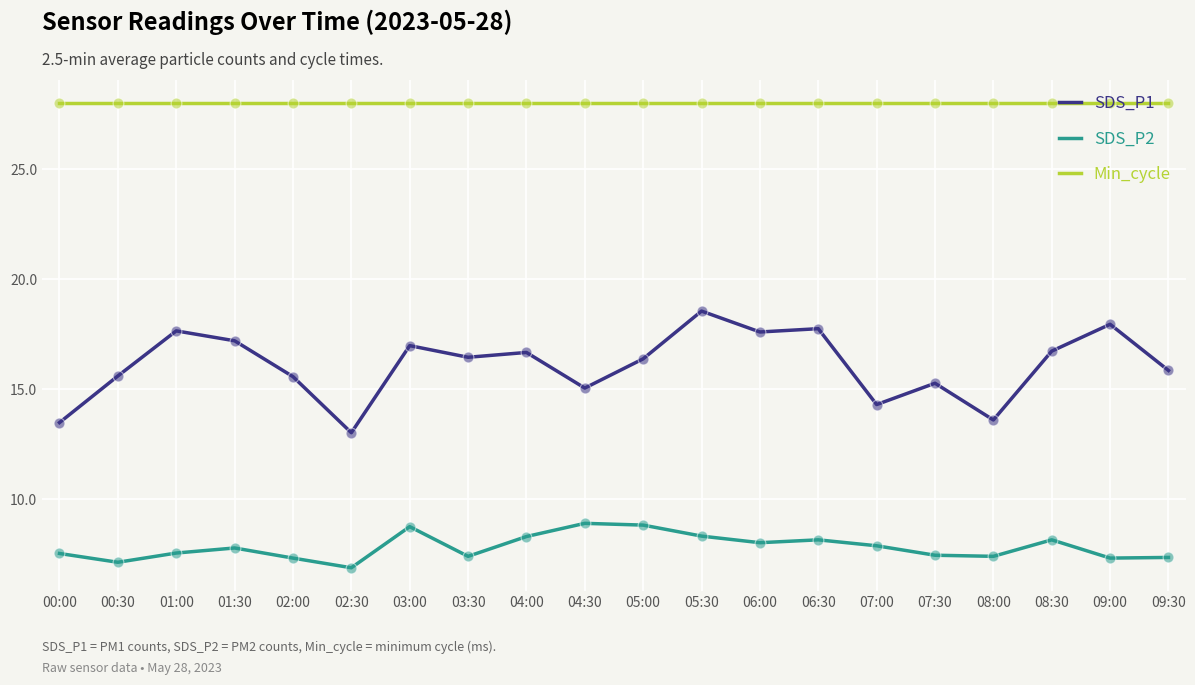

At which category is the sum across all series the highest?

05:30